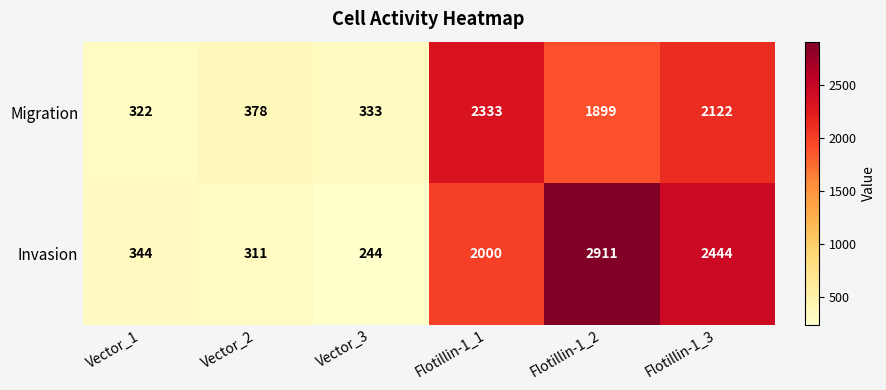

Where is Invasion nearest to the value 1577?

Flotillin-1_1